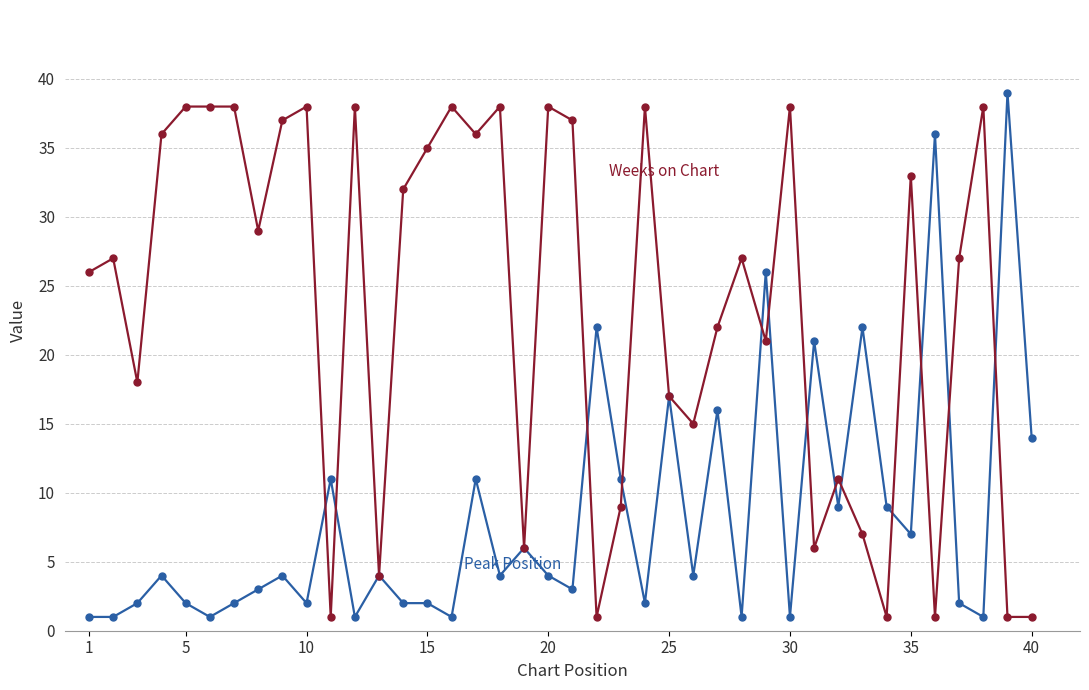

What is the maximum value shown in the chart?

39